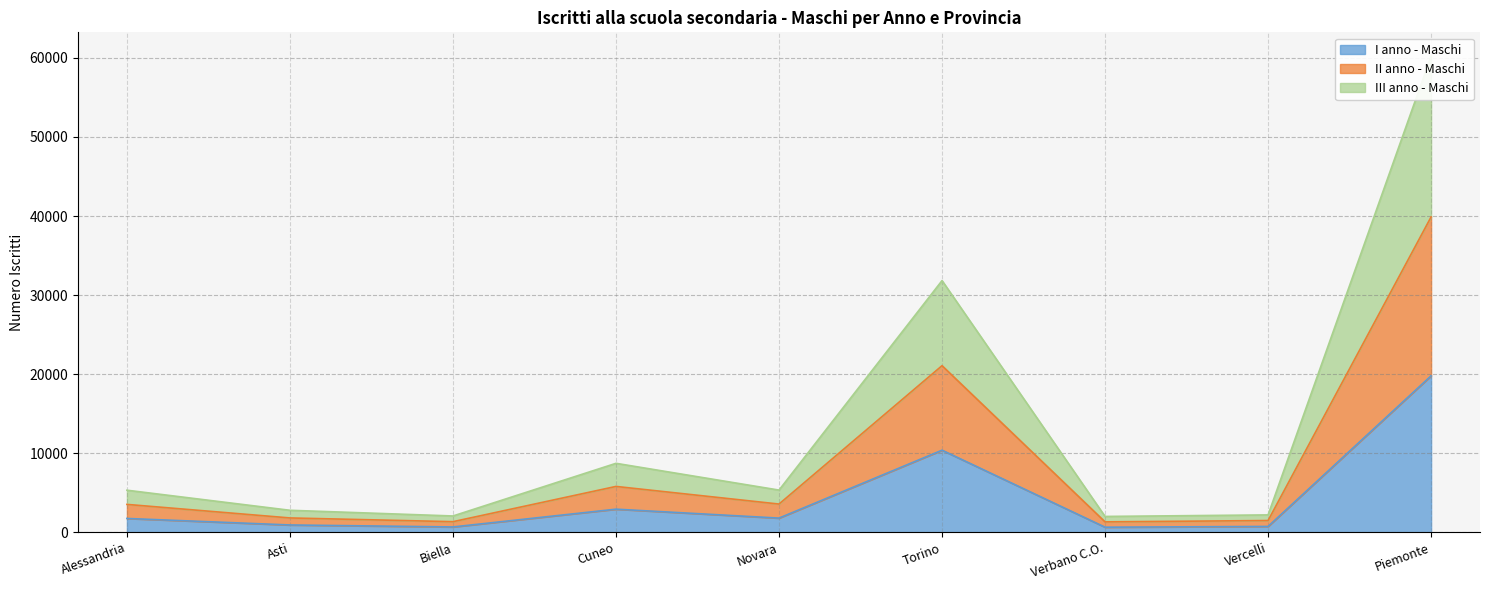

At which category is the sum across all series the highest?

Piemonte